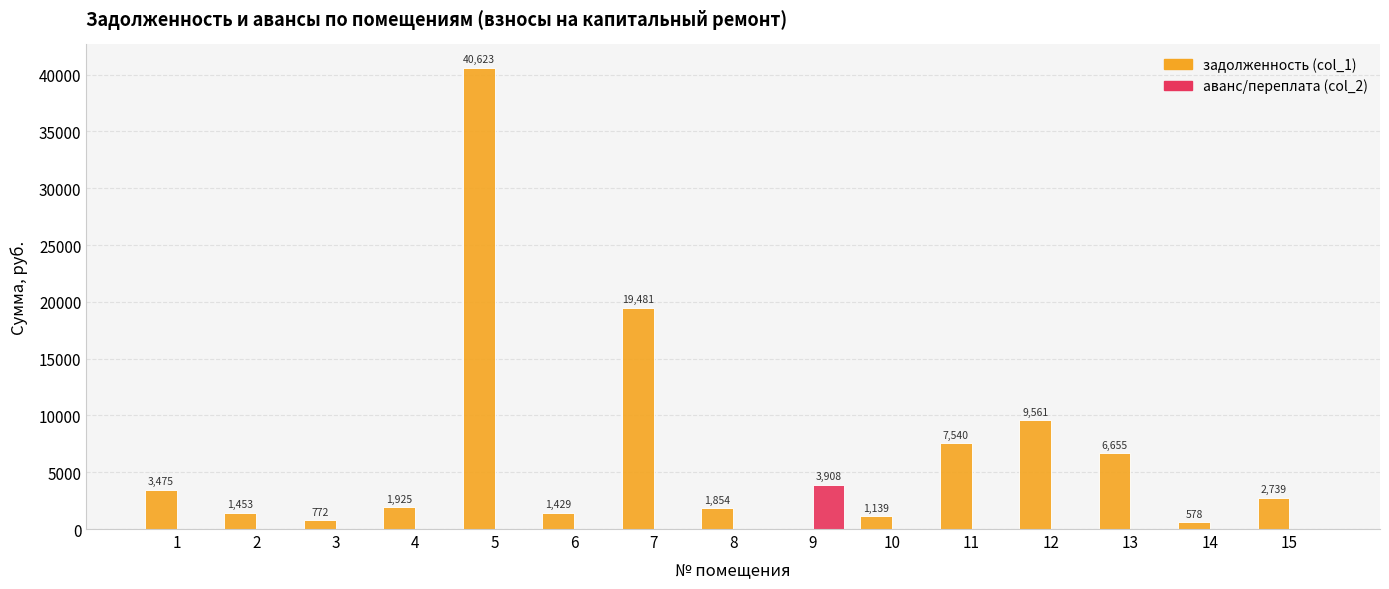

What is the maximum value shown in the chart?

40622.7